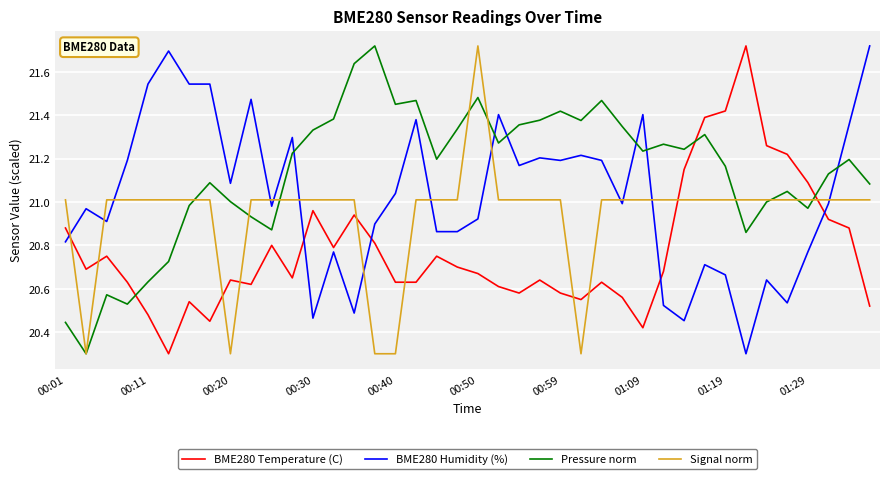

Which series has the largest total across all categories?

Pressure norm